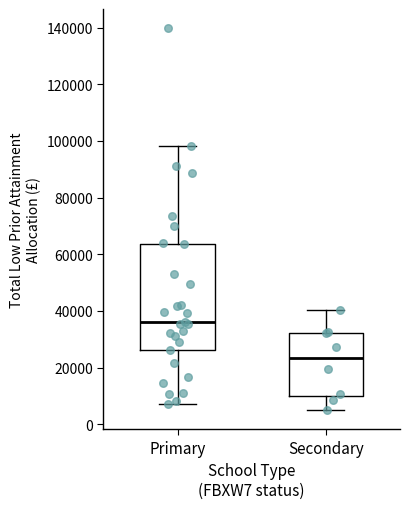

Where does the upper whisker of the box for Primary end on the y-axis? The values are not printed on the chart, so give them approximately, as read against the axis.

98000